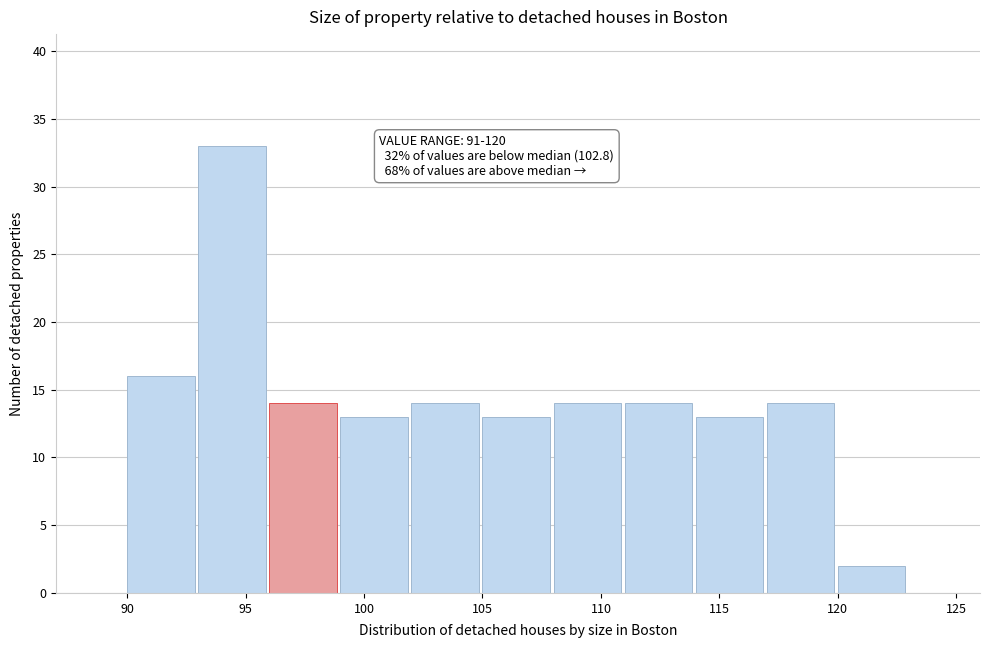

Over which range of the x-axis is the bar tallest?

93 to 96